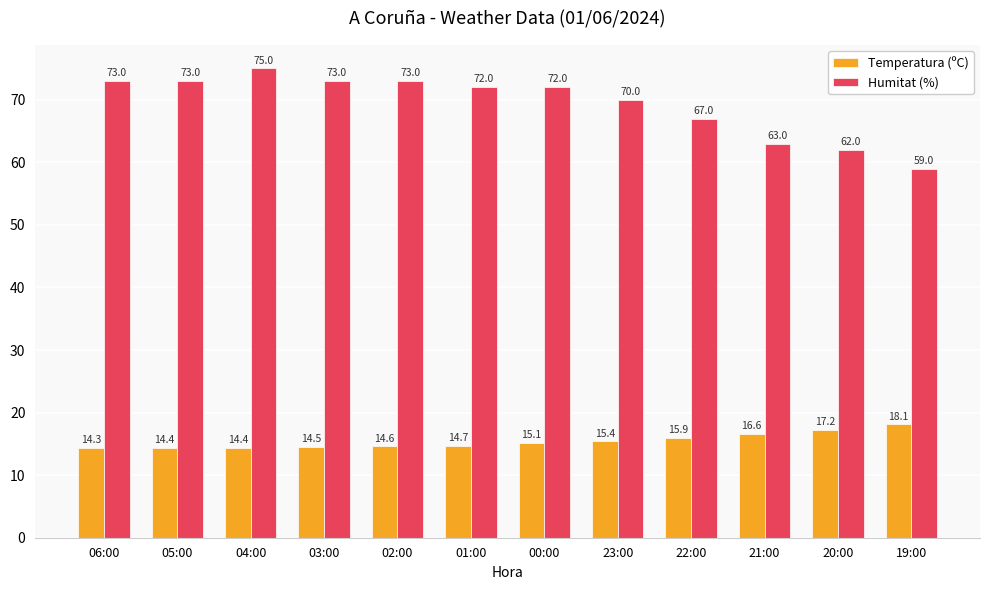

What is the highest value of the Temperatura (ºC) series?

18.1